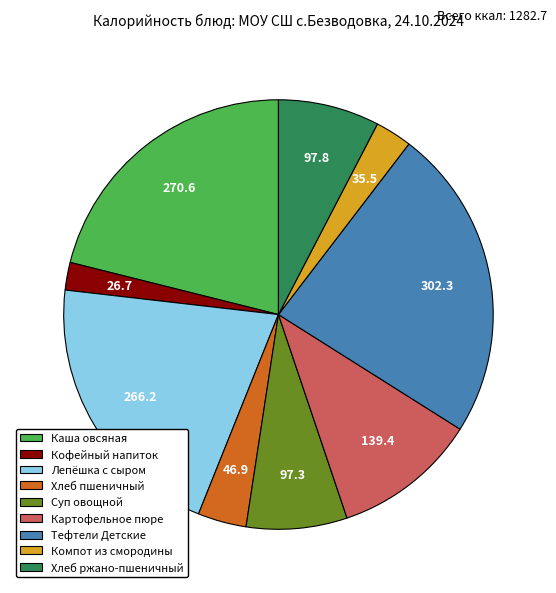

Does Хлеб ржано-пшеничный represent more than half of the total?

No